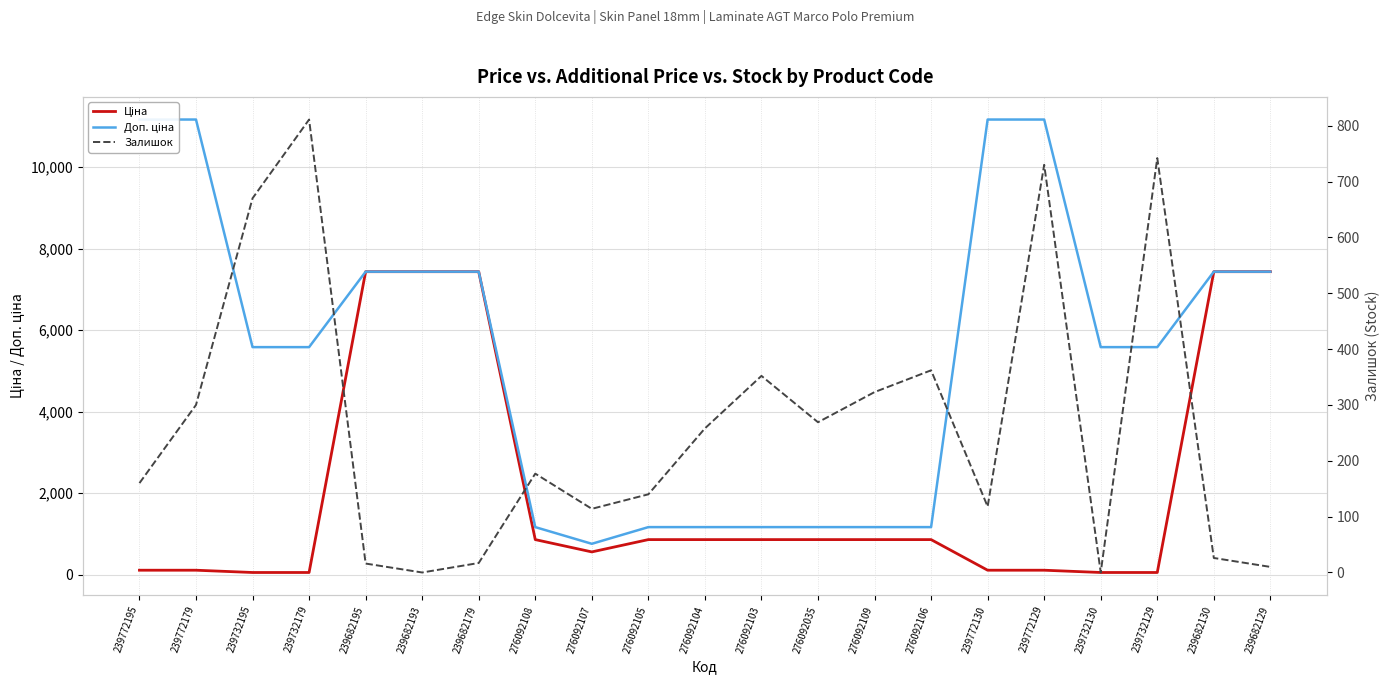

What position from the right is 239772130?

6